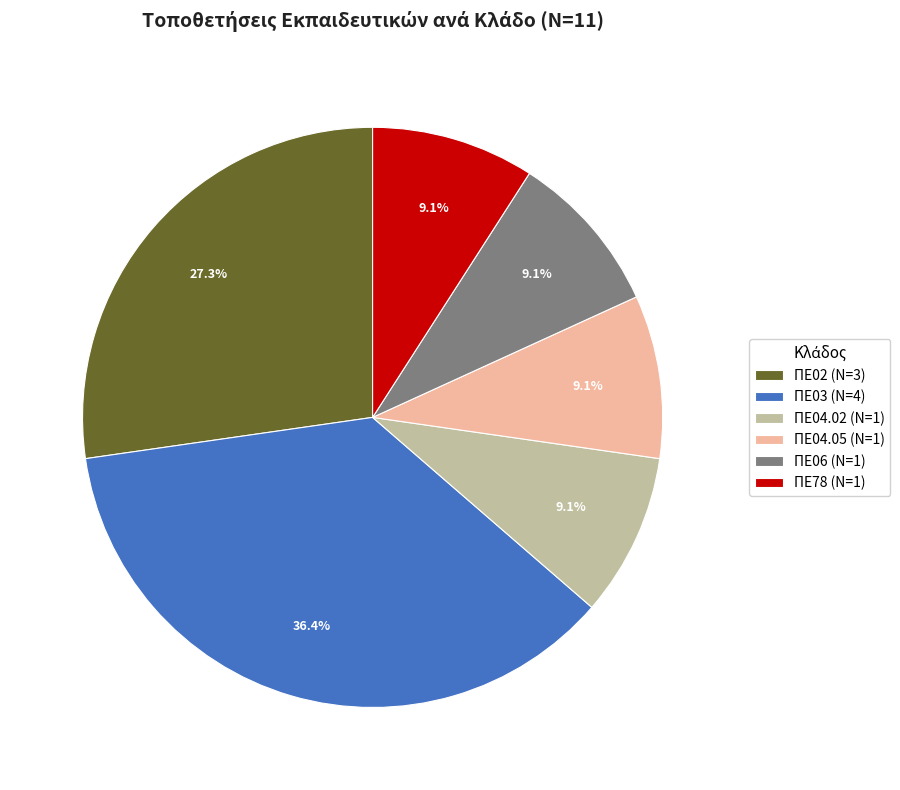

Is it true that ΠΕ04.05 is 20% of the pie?

False